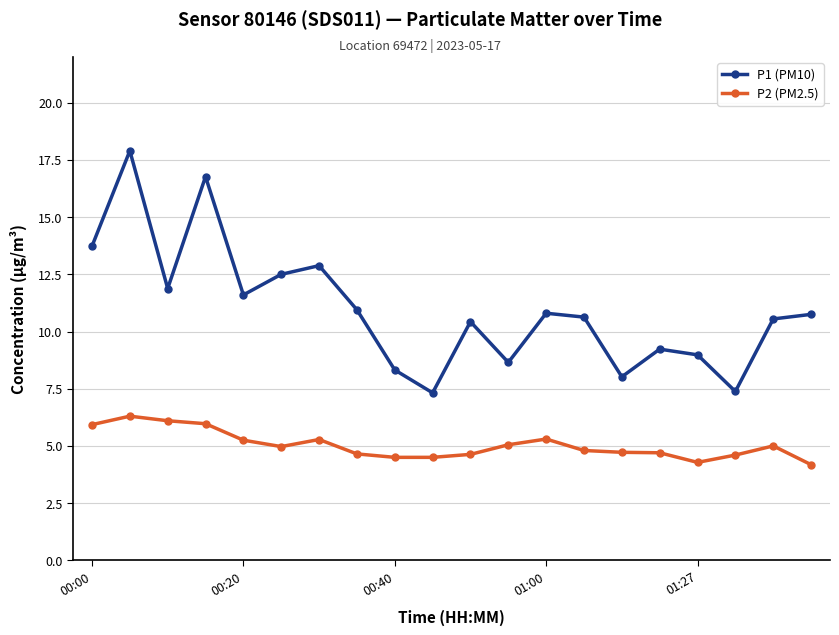

True or false: P2 (PM2.5) and P1 (PM10) intersect in this chart.

False